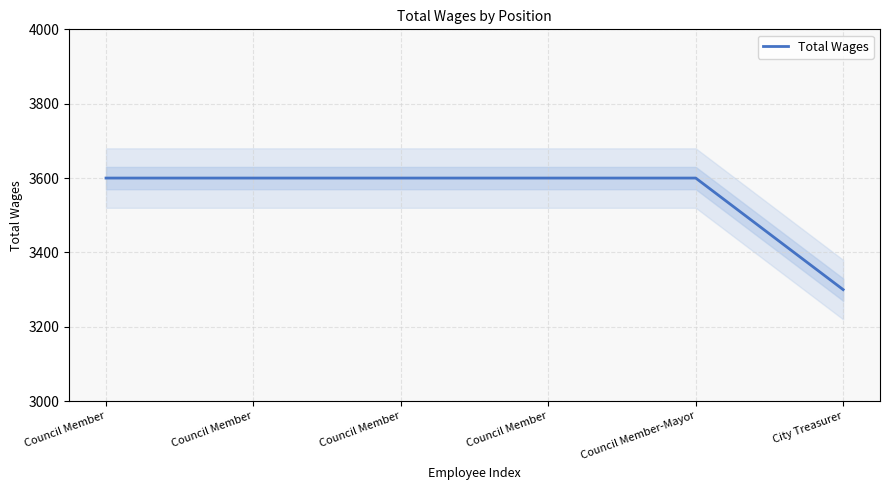

Is this an area chart (filled region under the line)?

No